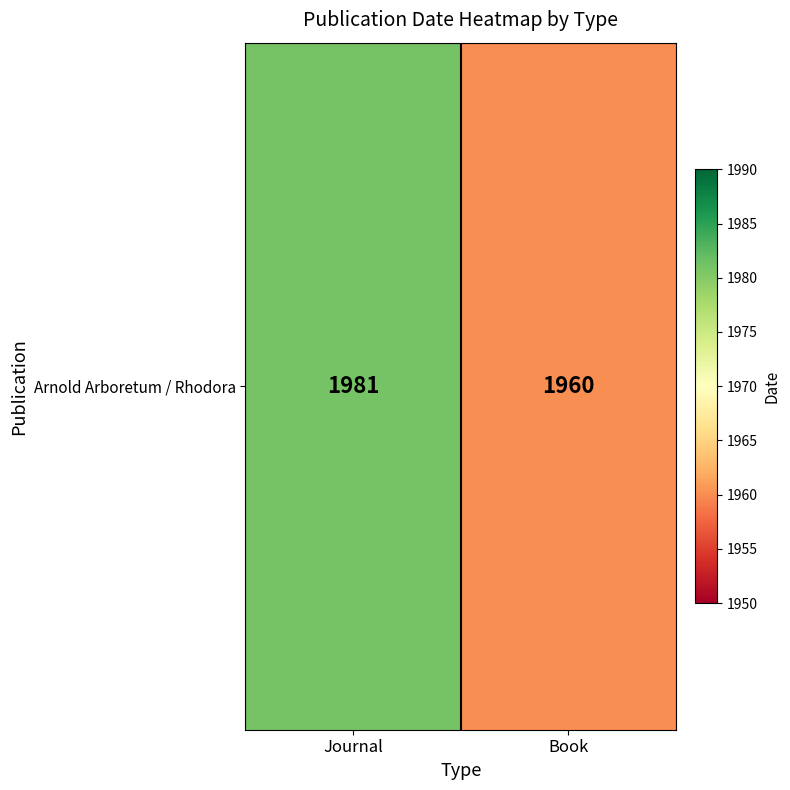

Rank the categories by value from highest to lowest.

Journal, Book